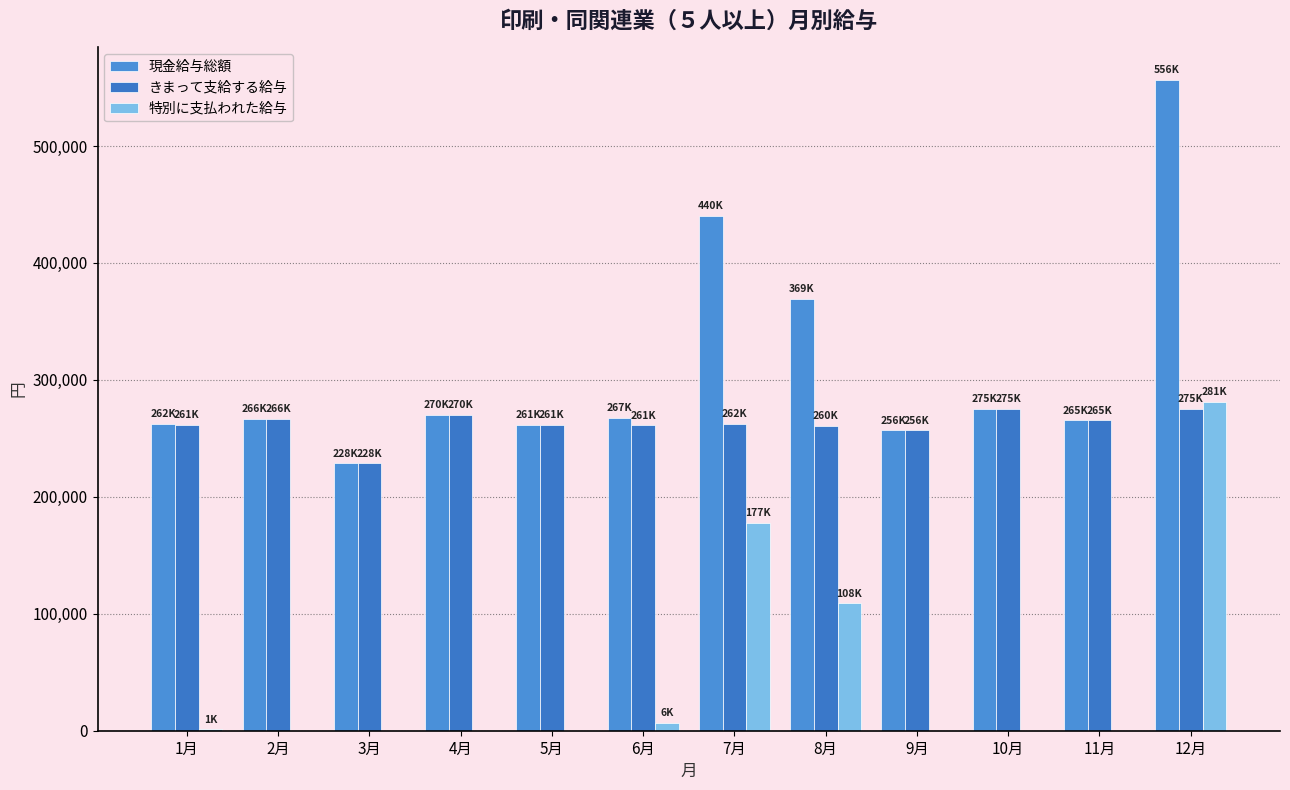

Which category has the lowest value across all series?

2月